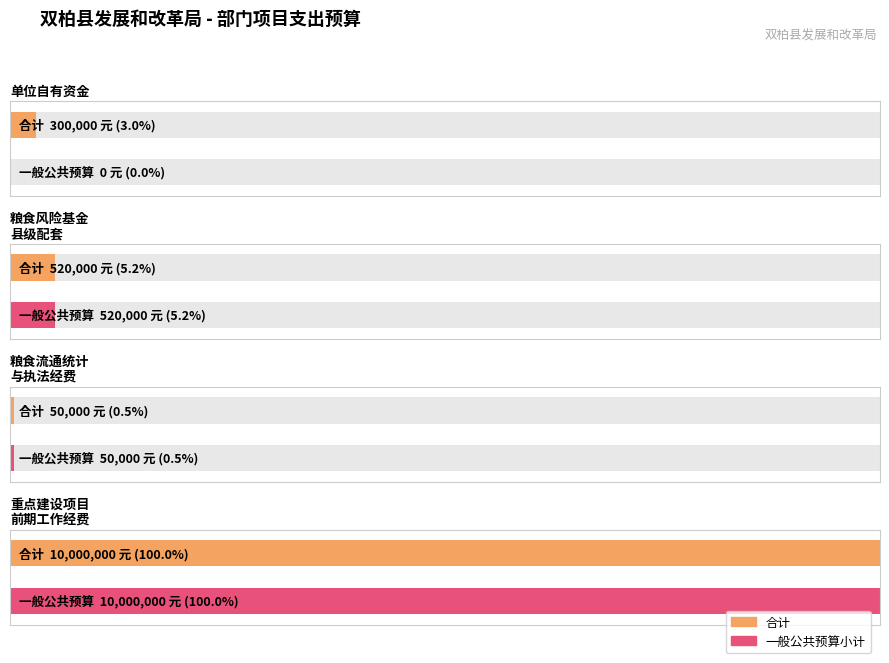

At which category is the sum across all series the highest?

双柏县重点建设项目前期工作经费